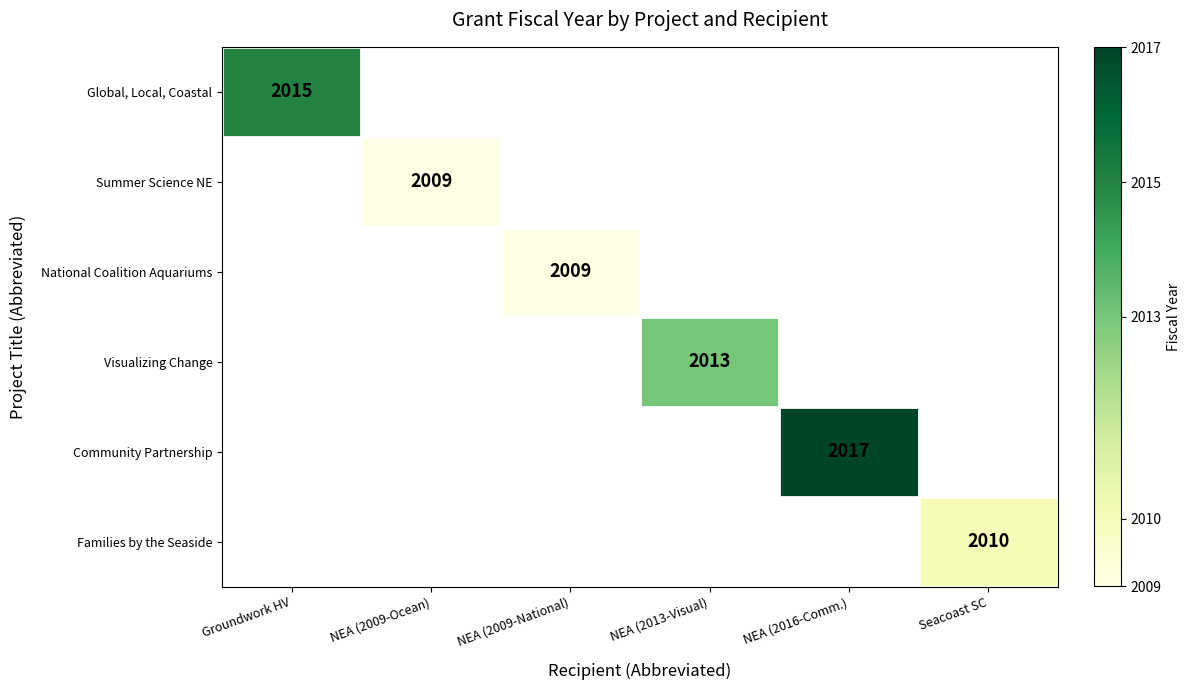

The Community Partnership series shows 752 at NEA (2016-Comm.). True or false?

False